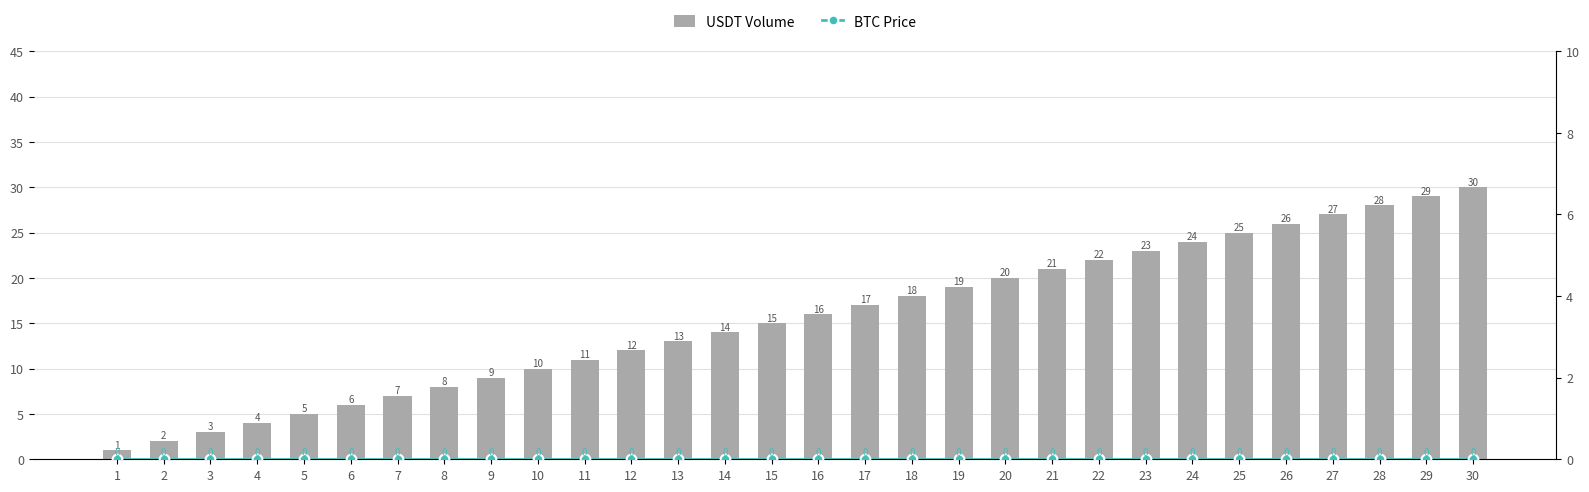

Reading left to right, what are all the values shown in this chart?

USDT Volume: 1	2	3	4	5	6	7	8	9	10	11	12	13	14	15	16	17	18	19	20	21	22	23	24	25	26	27	28	29	30
BTC Price: 0	0	0	0	0	0	0	0	0	0	0	0	0	0	0	0	0	0	0	0	0	0	0	0	0	0	0	0	0	0